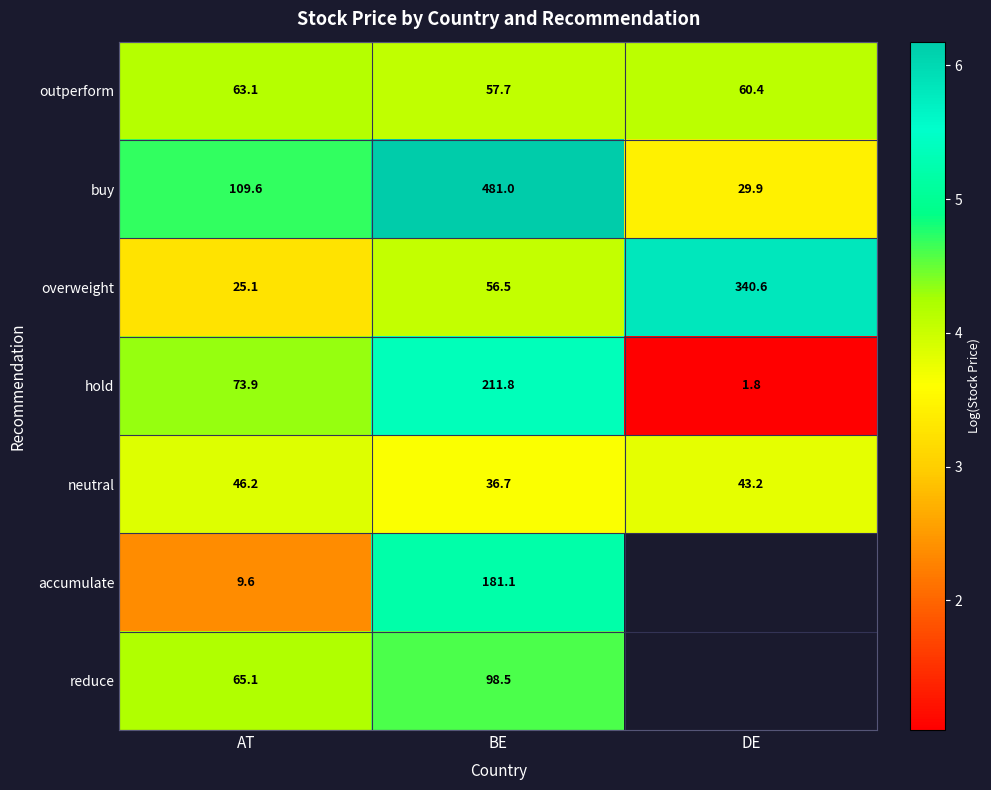

Where is neutral nearest to the value 41?

DE